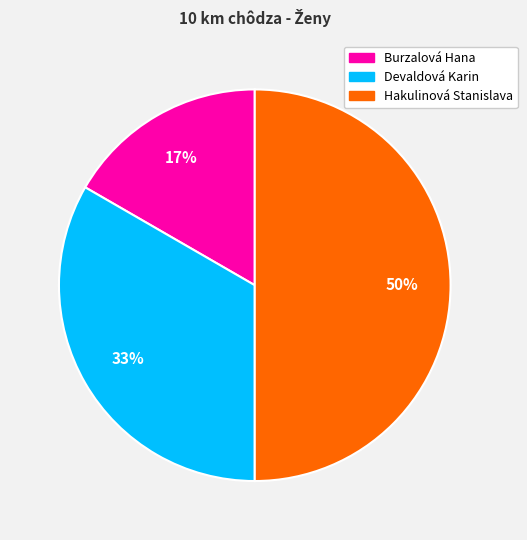

Count the number of slices in the pie.

3